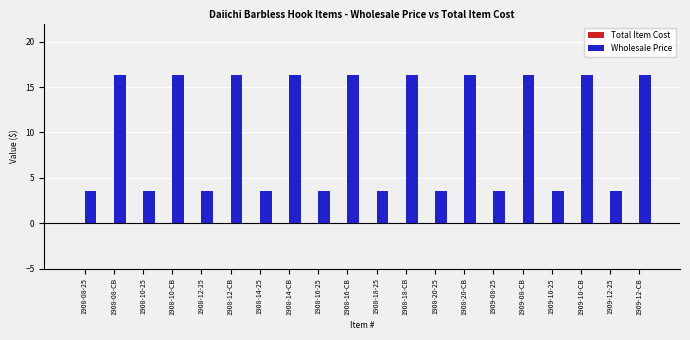

At which label does the data first exceed 16?

1908-08-CB